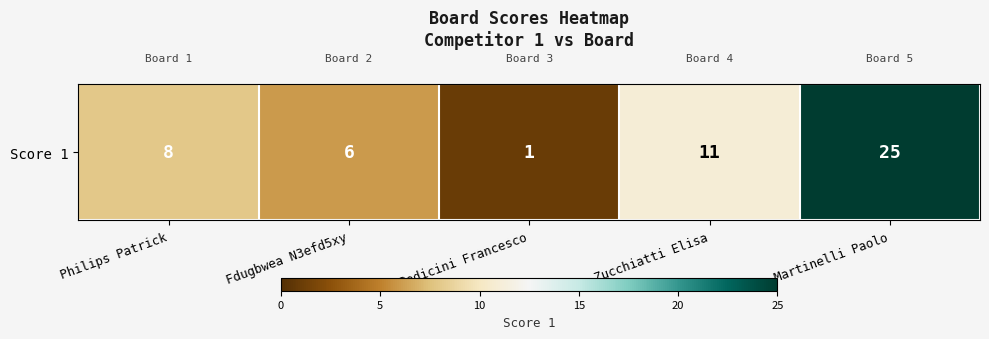

The value at Fdugbwea N3efd5xy is 6. True or false?

True